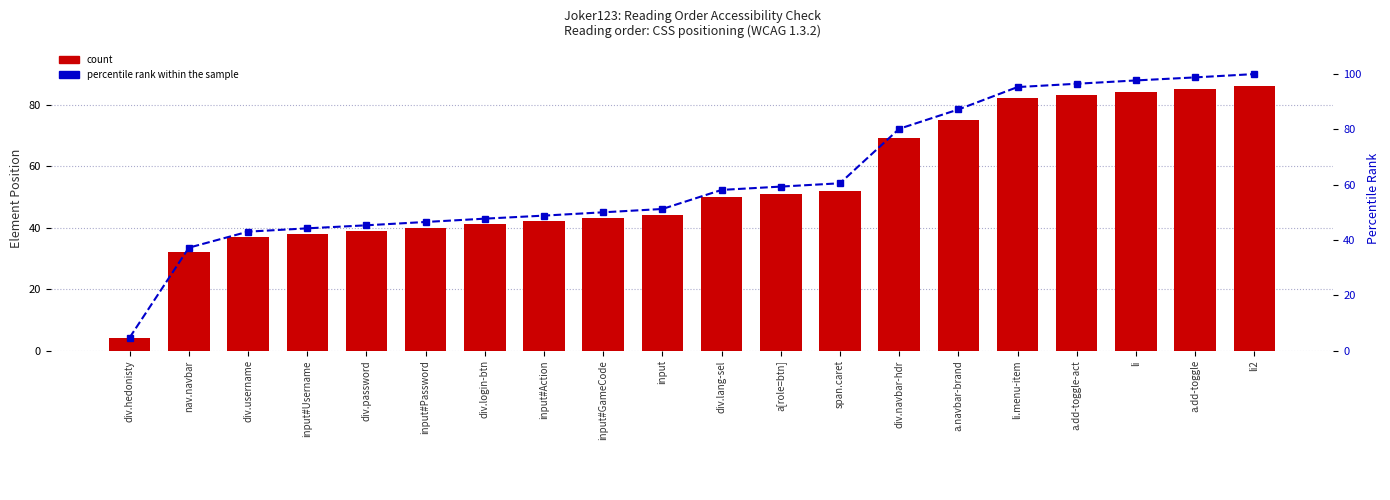

Reading left to right, list all the values displayed in this chart.

count: div.hedonisty=4.0	nav.navbar=32.0	div.username=37.0	input#Username=38.0	div.password=39.0	input#Password=40.0	div.login-btn=41.0	input#Action=42.0	input#GameCode=43.0	input=44.0	div.lang-sel=50.0	a[role=btn]=51.0	span.caret=52.0	div.navbar-hdr=69.0	a.navbar-brand=75.0	li.menu-item=82.0	a.dd-toggle-act=83.0	li=84.0	a.dd-toggle=85.0	li2=86.0
percentile rank within the sample: div.hedonisty=4.7	nav.navbar=37.2	div.username=43.0	input#Username=44.2	div.password=45.3	input#Password=46.5	div.login-btn=47.7	input#Action=48.8	input#GameCode=50.0	input=51.2	div.lang-sel=58.1	a[role=btn]=59.3	span.caret=60.5	div.navbar-hdr=80.2	a.navbar-brand=87.2	li.menu-item=95.3	a.dd-toggle-act=96.5	li=97.7	a.dd-toggle=98.8	li2=100.0